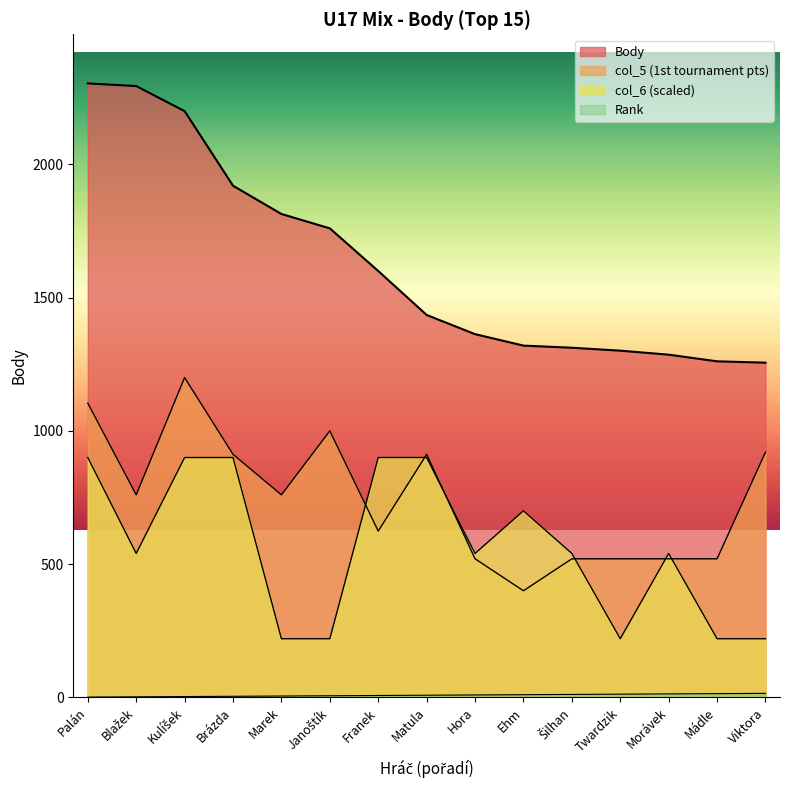

The Rank series shows 8 at Matula. True or false?

True